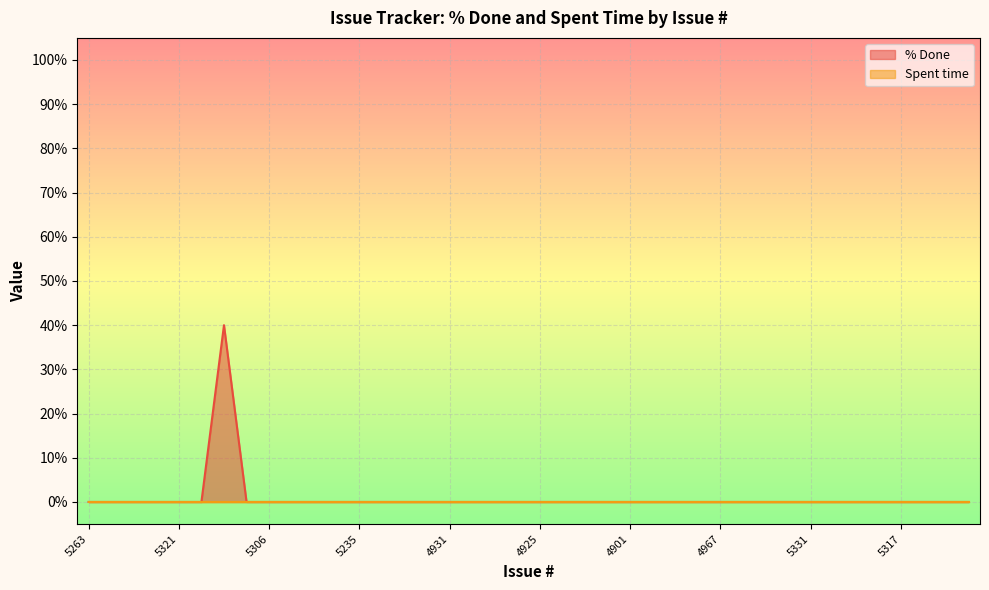

At which category does the chart reach its peak across all series?

5327